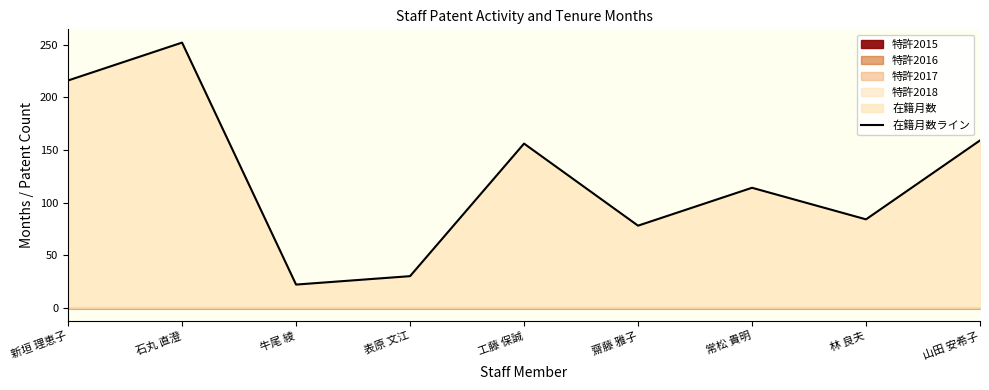

The chart shows a value of 84 at 林 良夫. True or false?

True